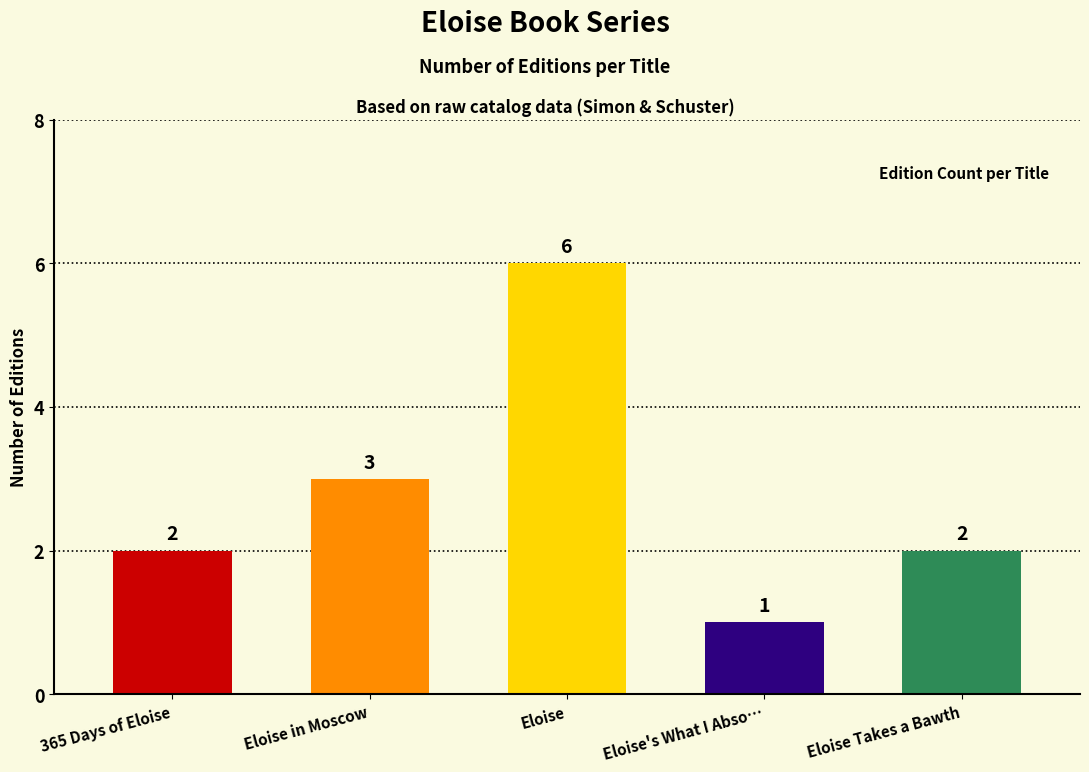

What is the sum of the values at 365 Days of Eloise and Eloise?

8